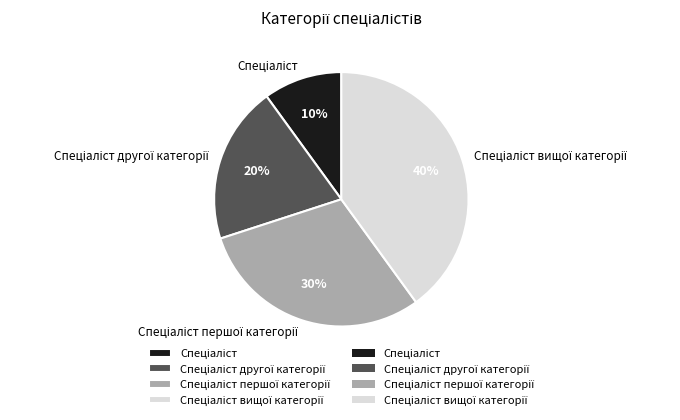

To the nearest percent, what is the average slice percentage?

25%